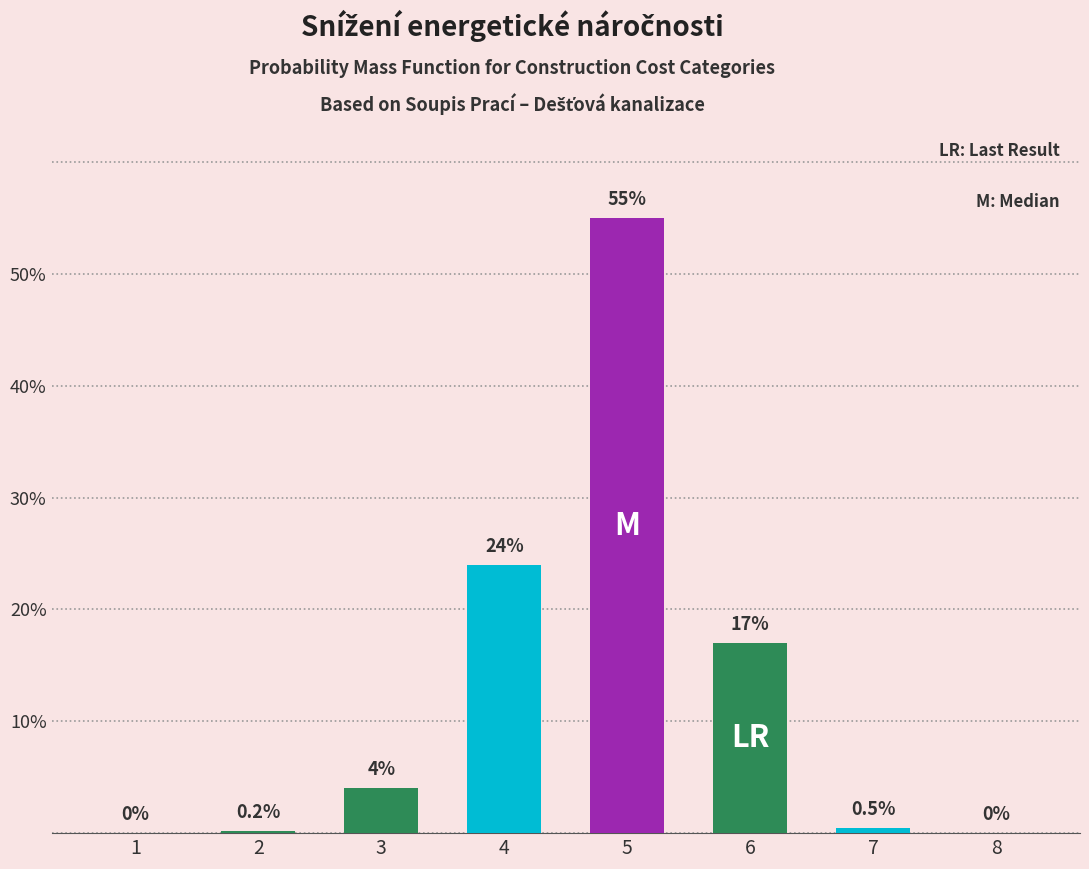

What value does the data have at 4?

24.0